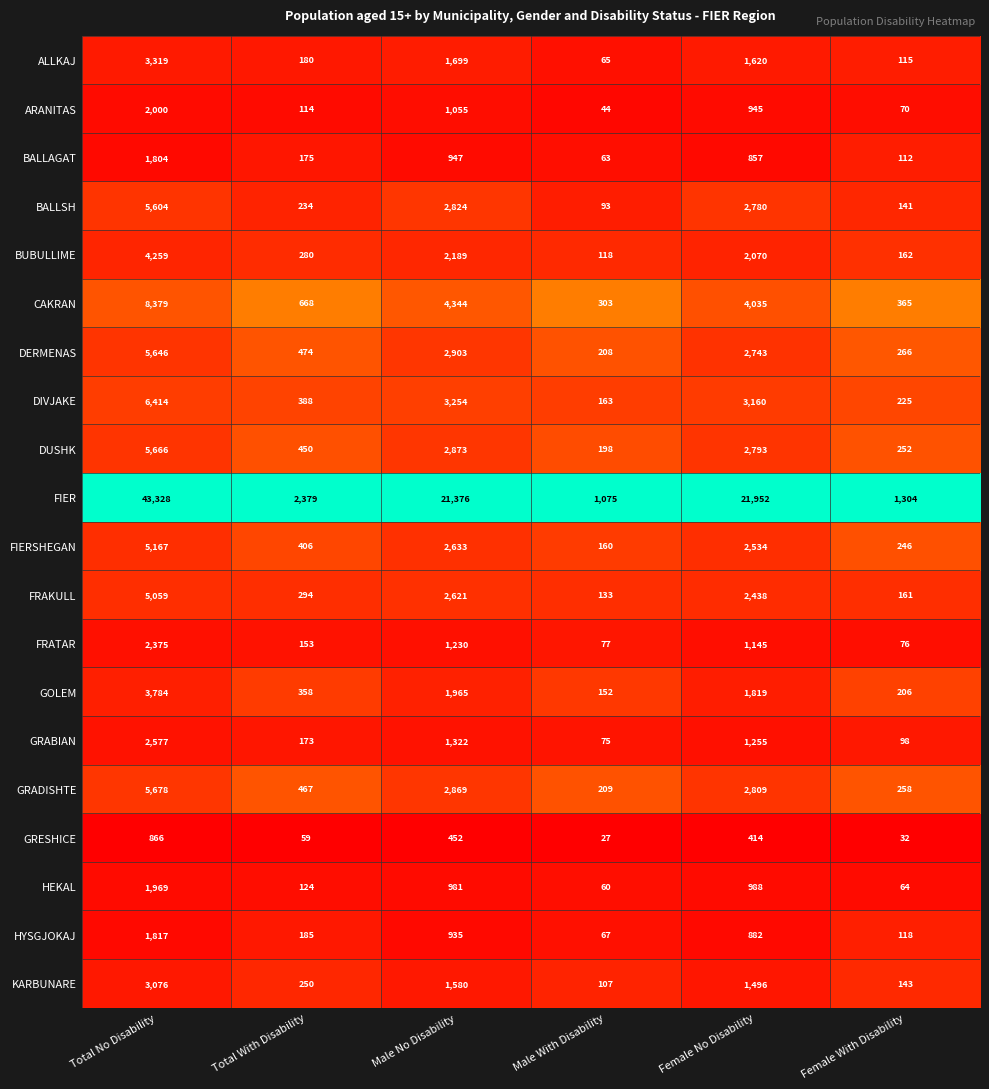

What is the maximum value shown in the chart?

43328